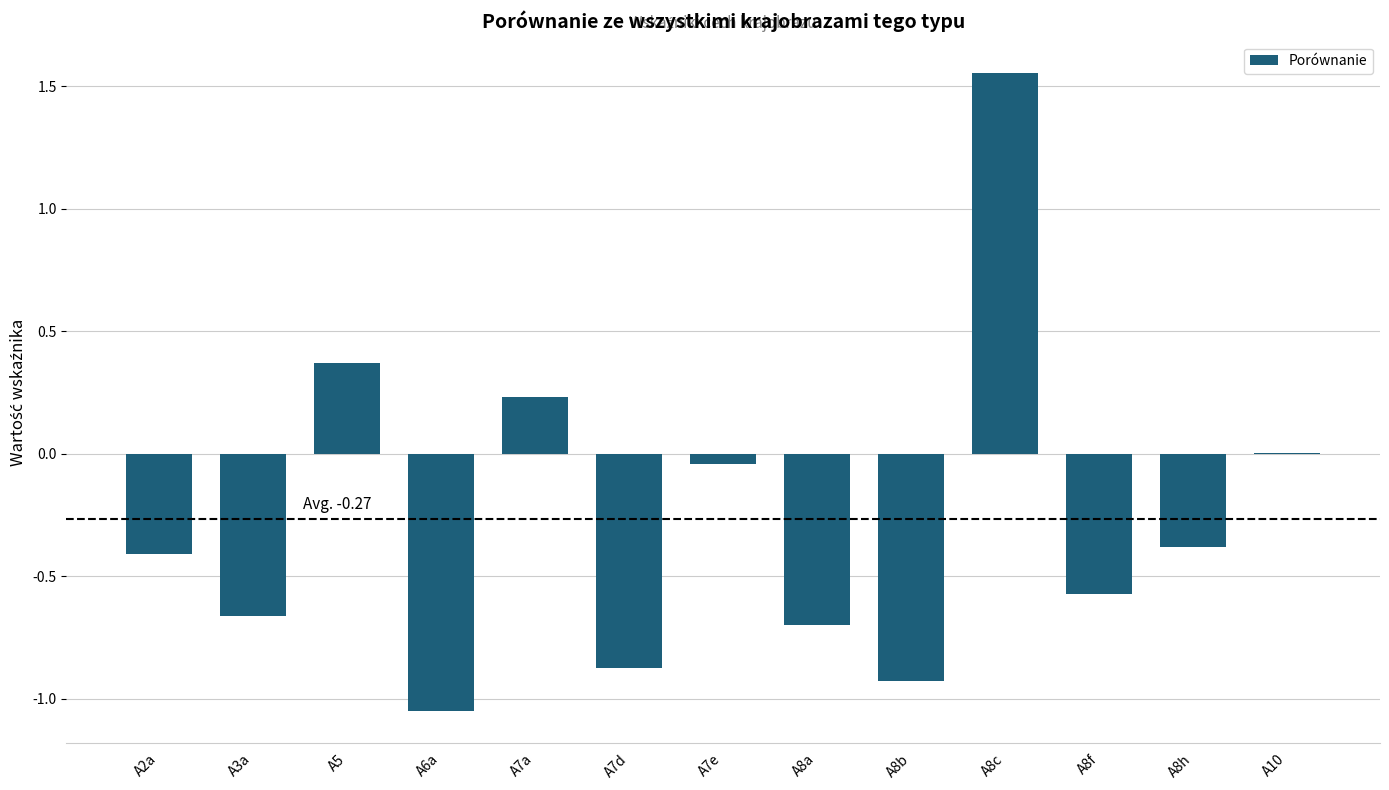

True or false: the data shows -0.9 at A7d.

True